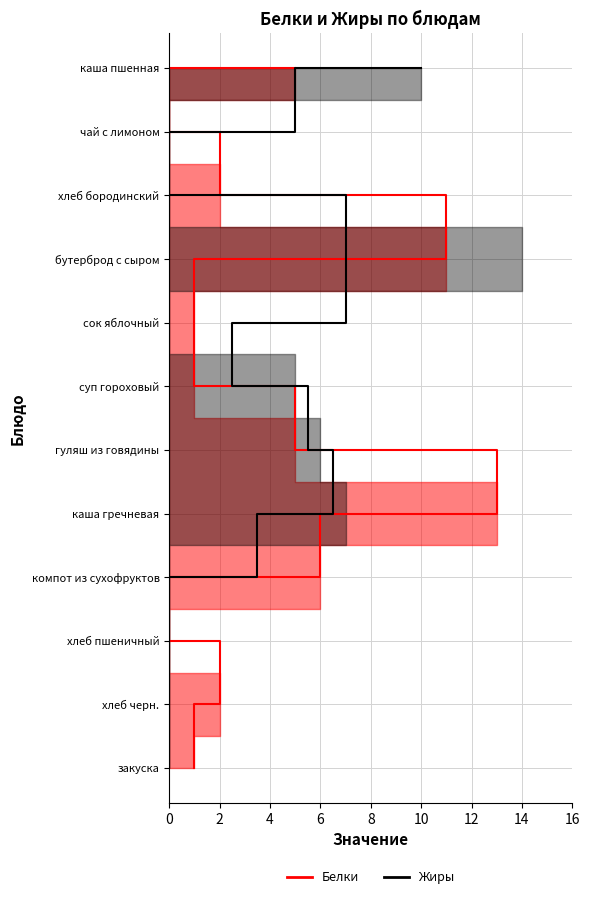

Which series has the largest range (max minus min)?

Жиры